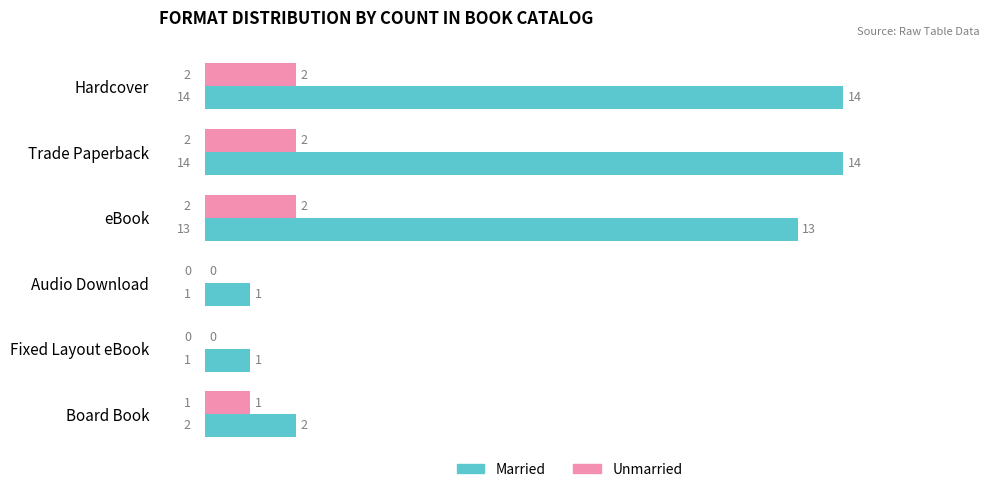

The Unmarried series shows 2 at Trade Paperback. True or false?

True